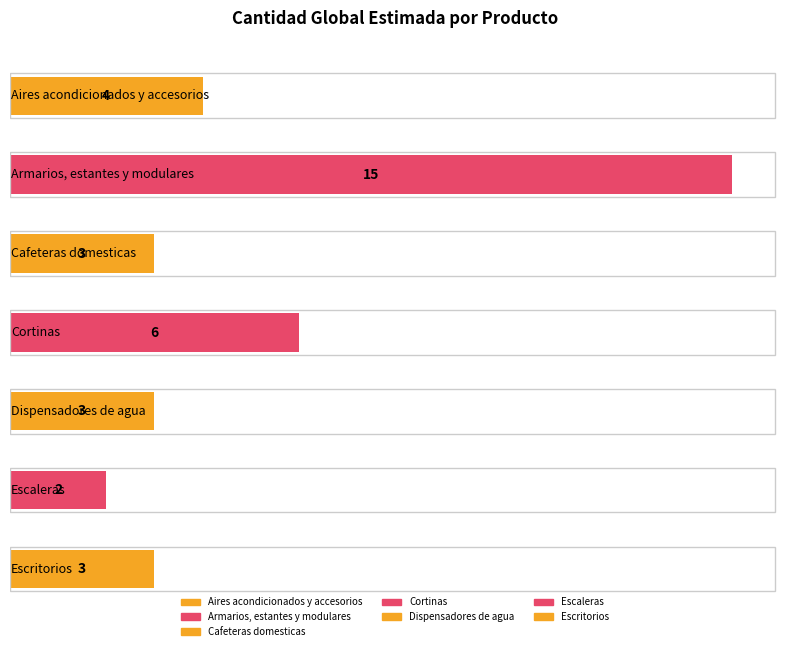

What is the difference between the maximum and second lowest values?

12